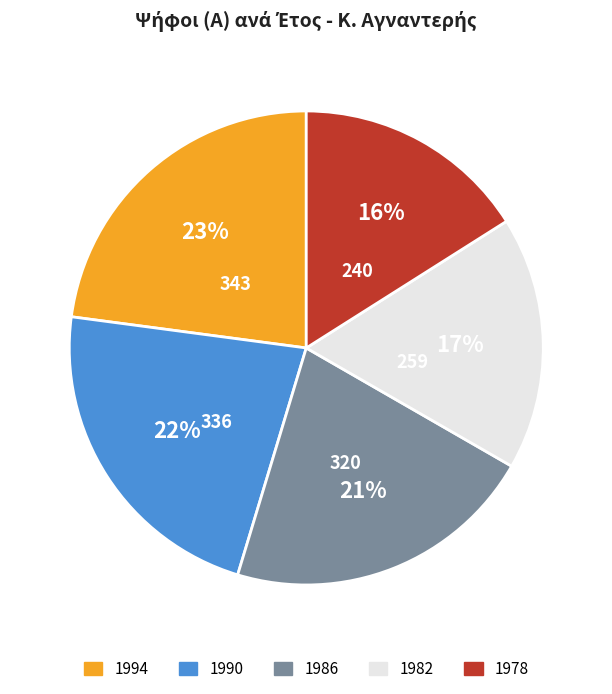

What percentage is the 1986 slice, to the nearest percent?

21%